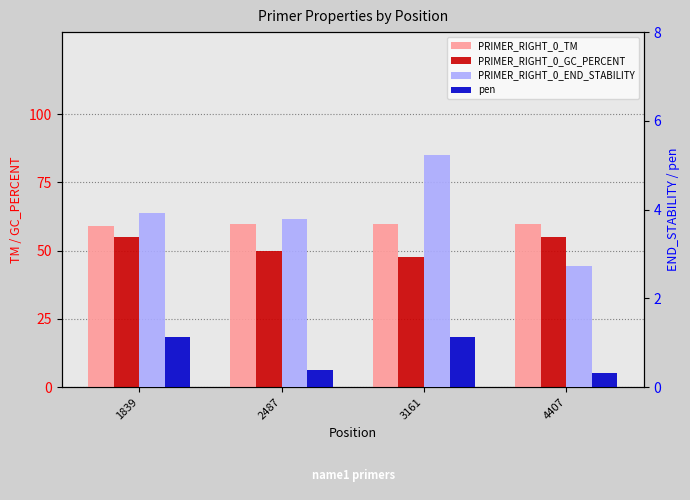

Is the value of pen at 1839 greater than the value of PRIMER_RIGHT_0_GC_PERCENT at 3161?

No